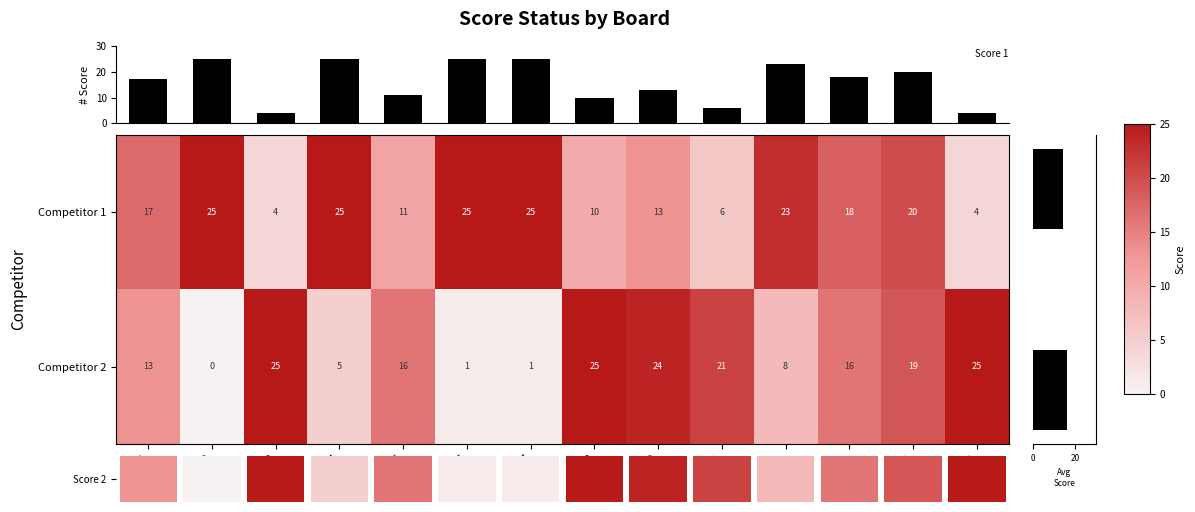

What is the sum of all Competitor 2 values?

199